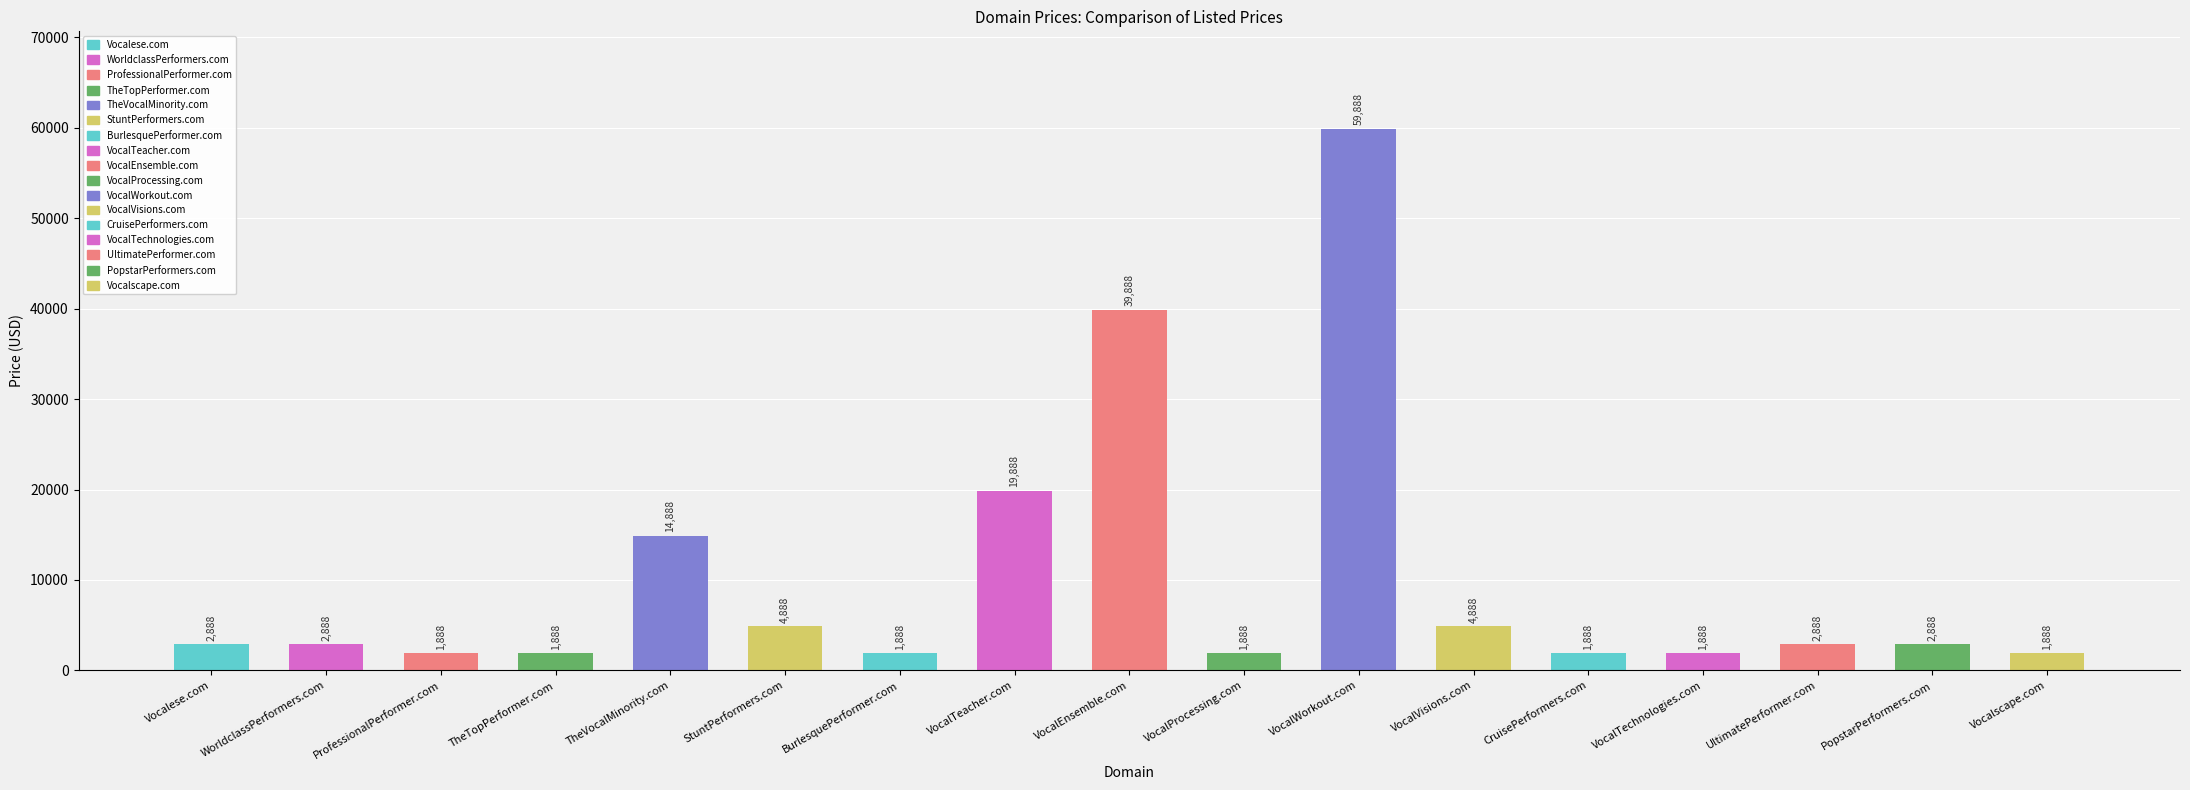

Reading left to right, what are all the values shown in this chart?

Vocalese.com=2888	WorldclassPerformers.com=2888	ProfessionalPerformer.com=1888	TheTopPerformer.com=1888	TheVocalMinority.com=14888	StuntPerformers.com=4888	BurlesquePerformer.com=1888	VocalTeacher.com=19888	VocalEnsemble.com=39888	VocalProcessing.com=1888	VocalWorkout.com=59888	VocalVisions.com=4888	CruisePerformers.com=1888	VocalTechnologies.com=1888	UltimatePerformer.com=2888	PopstarPerformers.com=2888	Vocalscape.com=1888